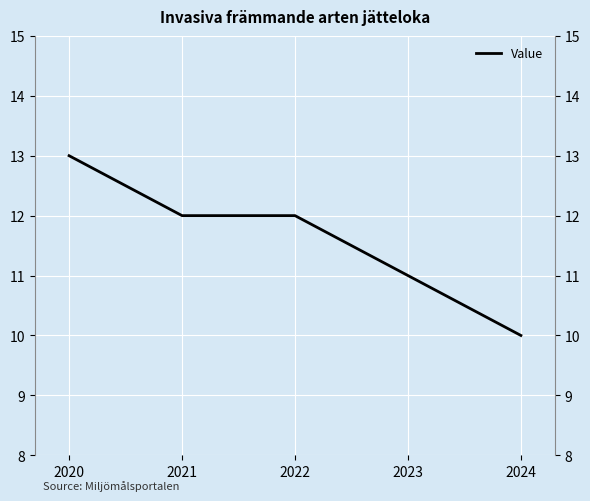

At which label is the value closest to 11?

2023